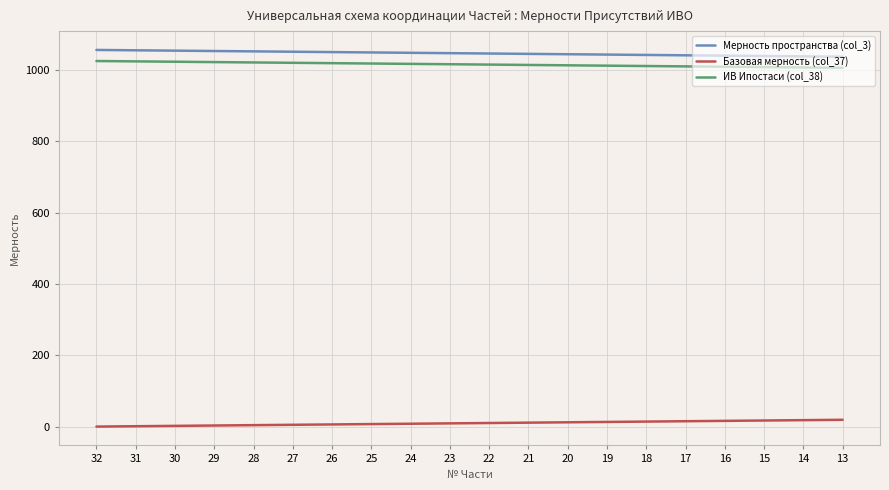

The ИВ Ипостаси (col_38) series shows 663 at 28. True or false?

False